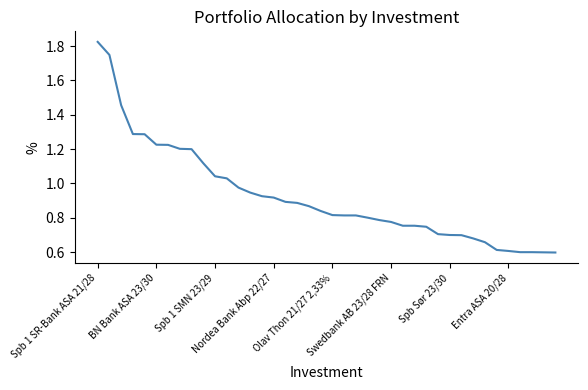

What is the minimum value shown in the chart?

0.6